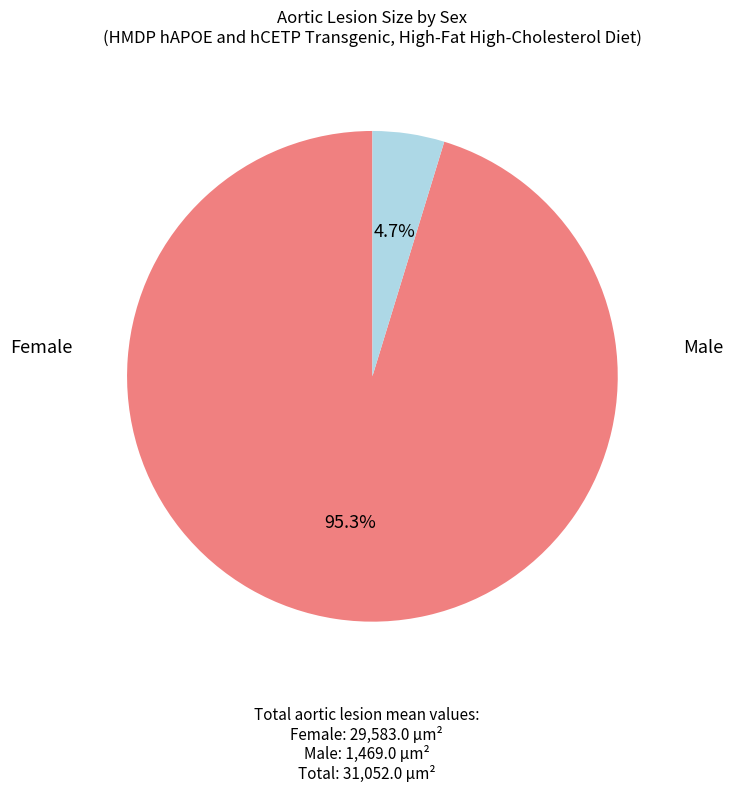

Which category has the smallest portion of the pie?

m